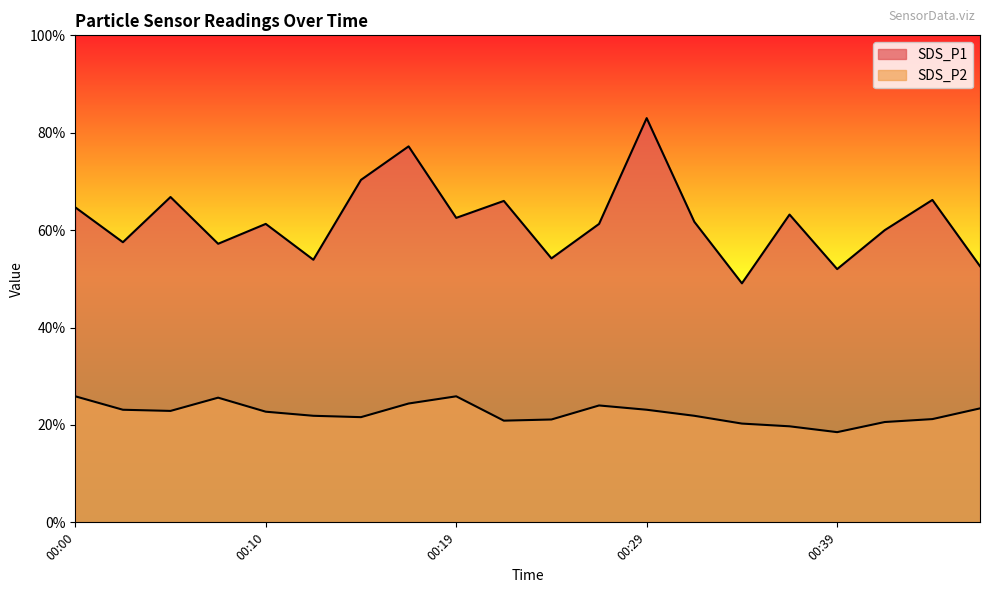

Does the chart display data point markers on the line(s)?

No